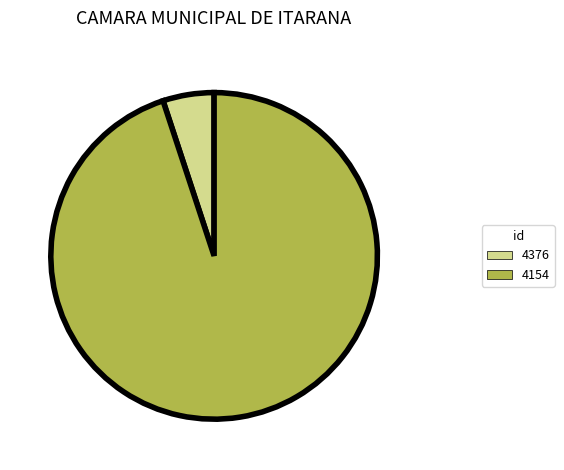

How many segments does this pie chart have?

2